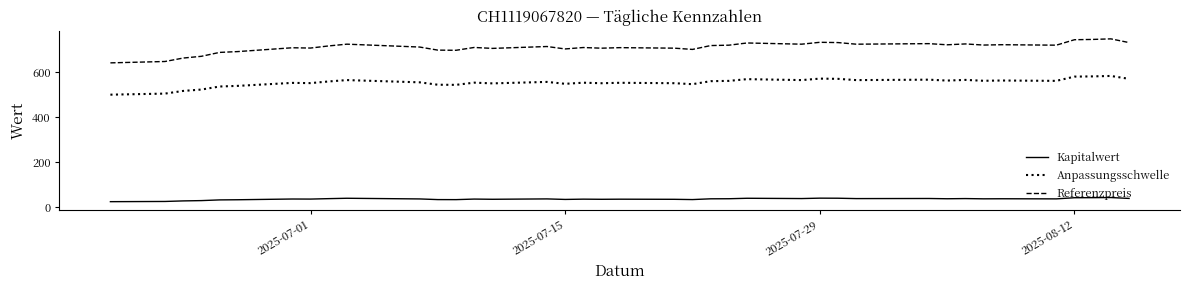

Which series has the largest total across all categories?

Referenzpreis